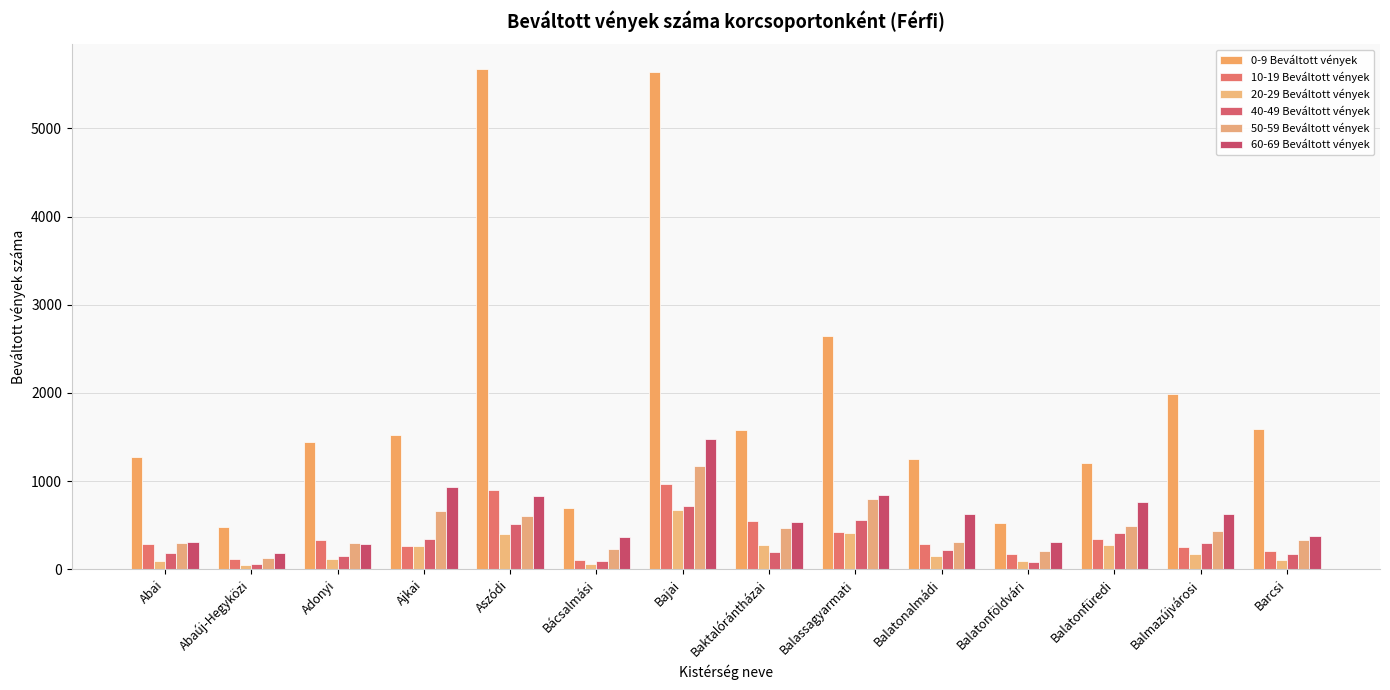

At how many categories does at least one series exceed 2059?

3